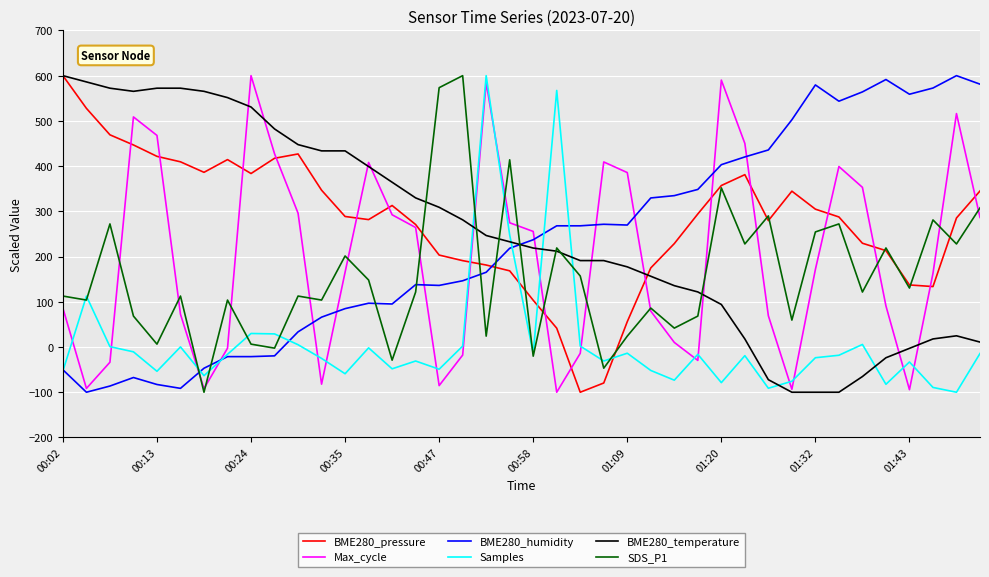

Which series has the largest total across all categories?

BME280_pressure